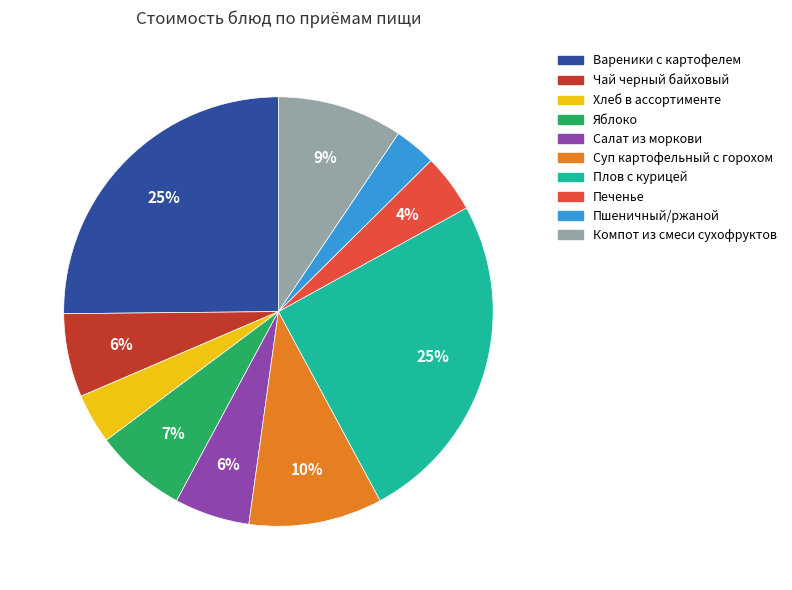

What percentage is the Вареники с картофелем slice, to the nearest percent?

25%